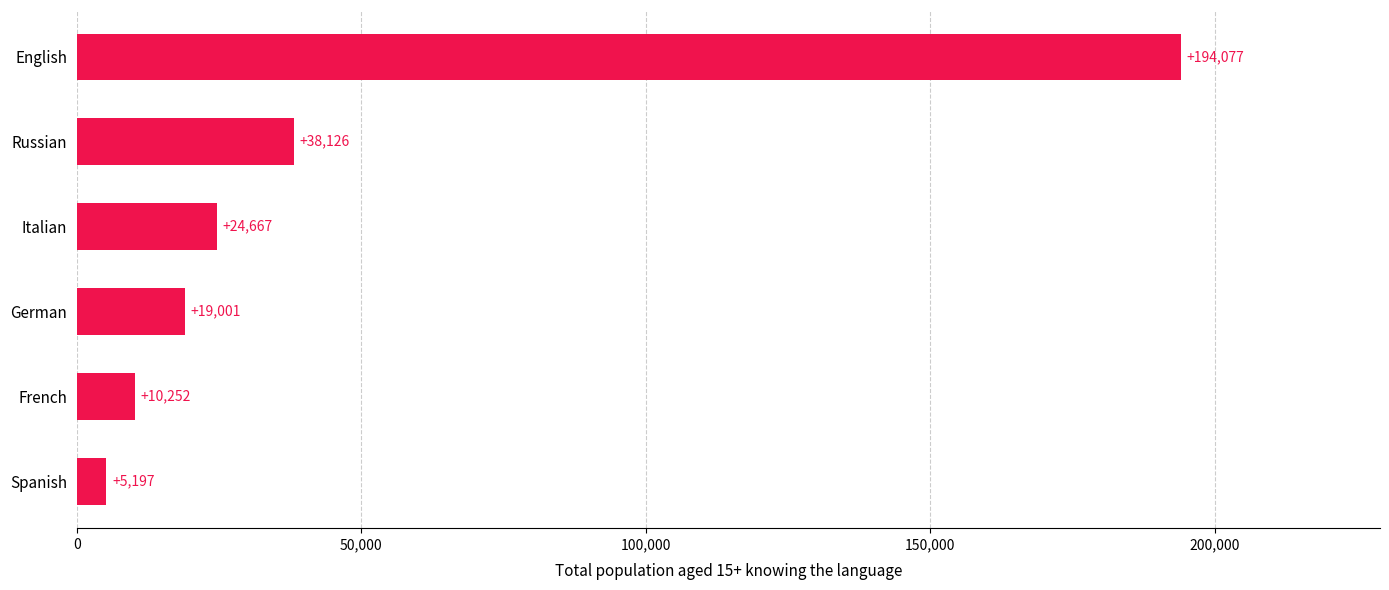

List the labels in order of value, largest first.

English, Russian, Italian, German, French, Spanish